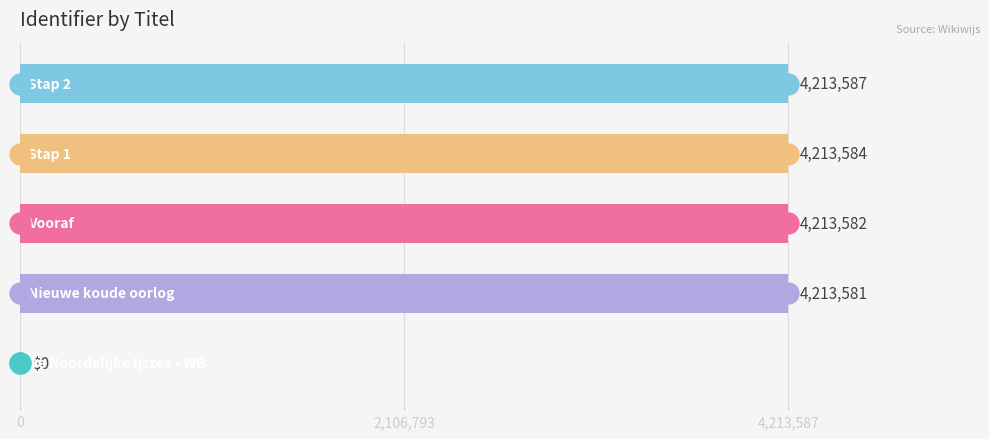

What is the sum of all values?

16854334